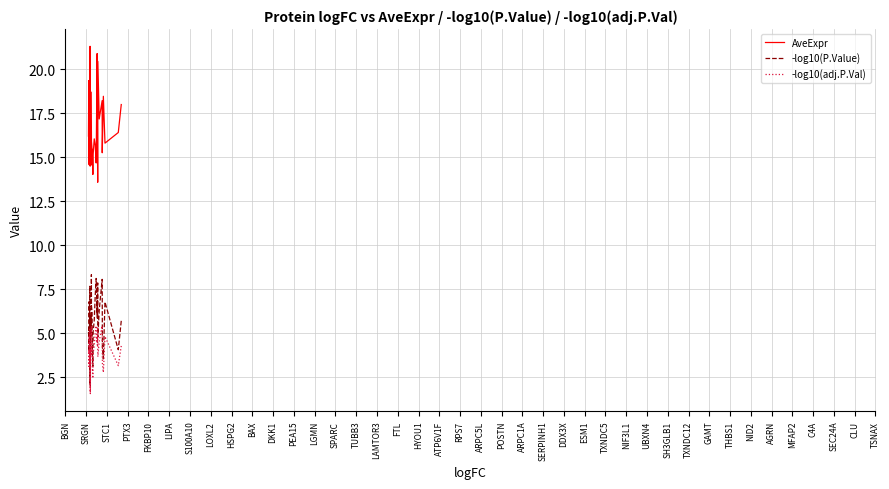

What is the value of the AveExpr point at the 40th from the left?

16.2